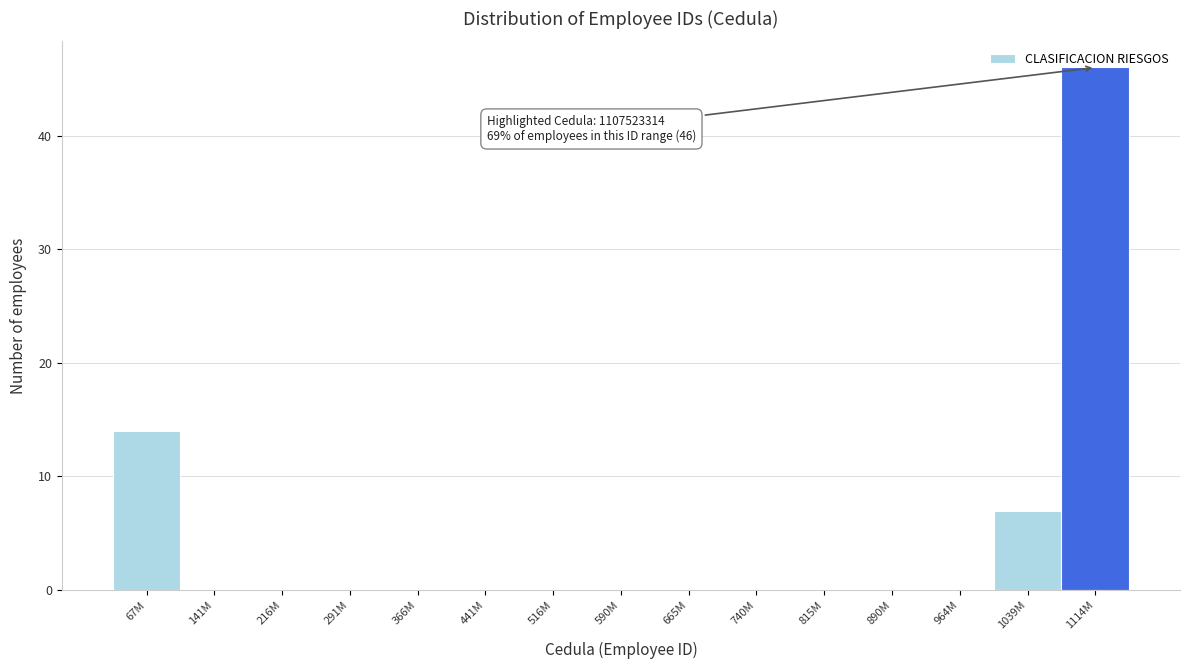

Between 1039M and 740M, which is larger?

1039M